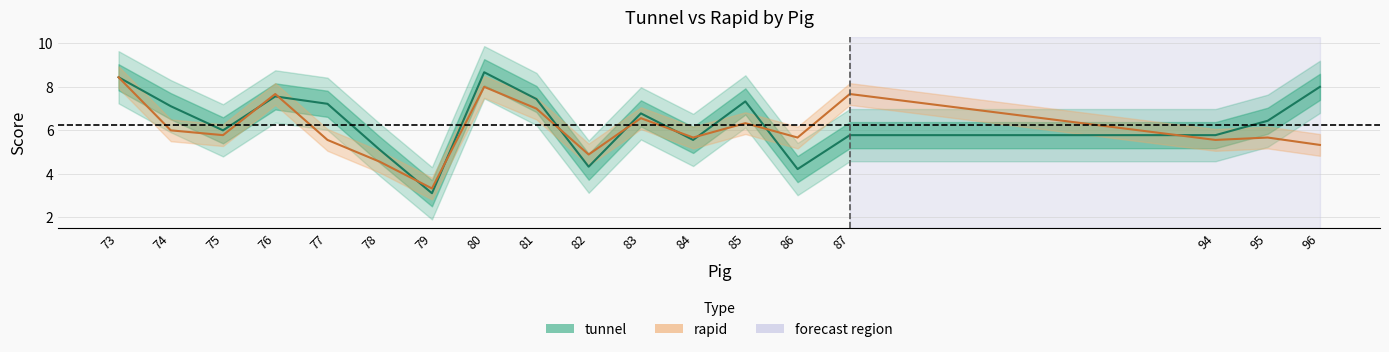

How many categories are shown in the chart?

18